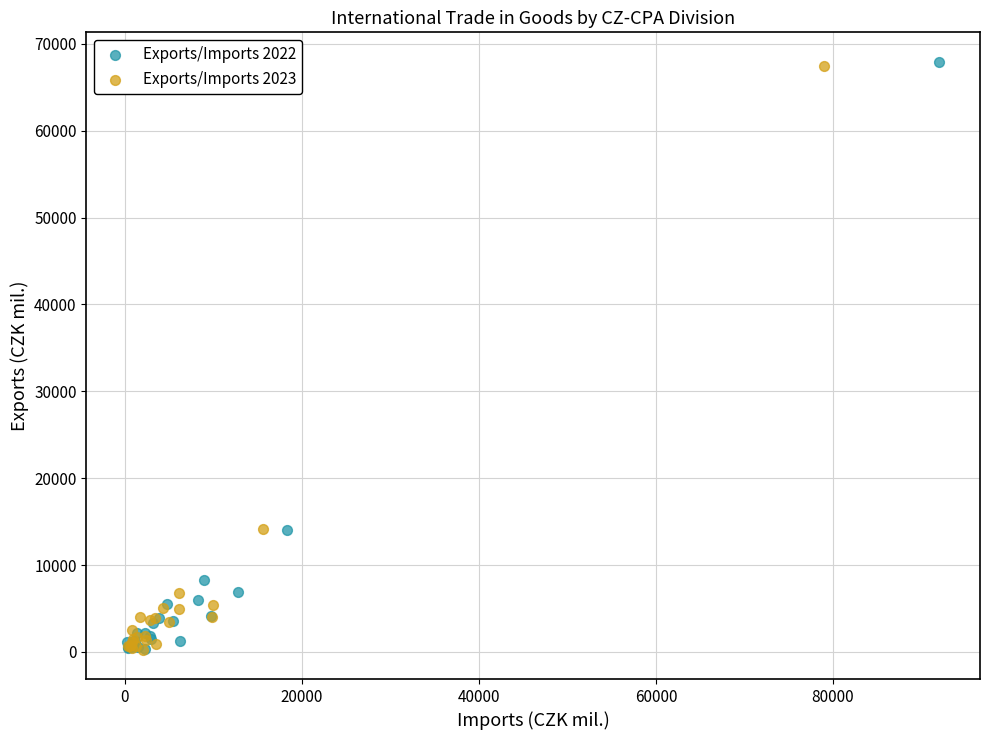

Which series has the widest spread of Y values?

Exports/Imports 2022